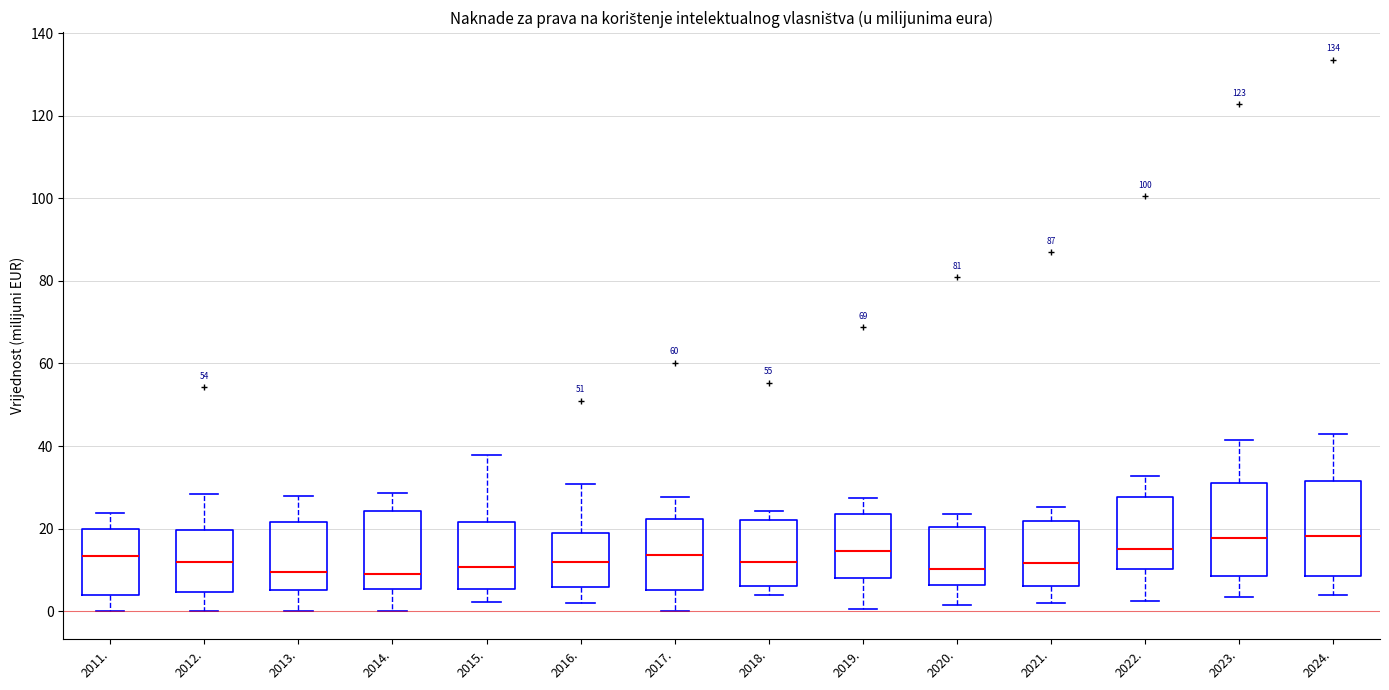

Reading left to right, transcribe this box plot: for each box, give where its median line is, the range the box spans, and where its two whiskers end, as read against the y-axis. The values are not printed on the chart, so give them approximately, as read against the axis.

2011.: median 14, box 4 to 20, whiskers 0 to 24
2012.: median 12, box 4 to 20, whiskers 0 to 28
2013.: median 10, box 6 to 22, whiskers 0 to 28
2014.: median 10, box 6 to 24, whiskers 0 to 28
2015.: median 10, box 6 to 22, whiskers 2 to 38
2016.: median 12, box 6 to 18, whiskers 2 to 30
2017.: median 14, box 6 to 22, whiskers 0 to 28
2018.: median 12, box 6 to 22, whiskers 4 to 24
2019.: median 14, box 8 to 24, whiskers 0 to 28
2020.: median 10, box 6 to 20, whiskers 2 to 24
2021.: median 12, box 6 to 22, whiskers 2 to 26
2022.: median 16, box 10 to 28, whiskers 2 to 32
2023.: median 18, box 8 to 30, whiskers 4 to 42
2024.: median 18, box 8 to 32, whiskers 4 to 42